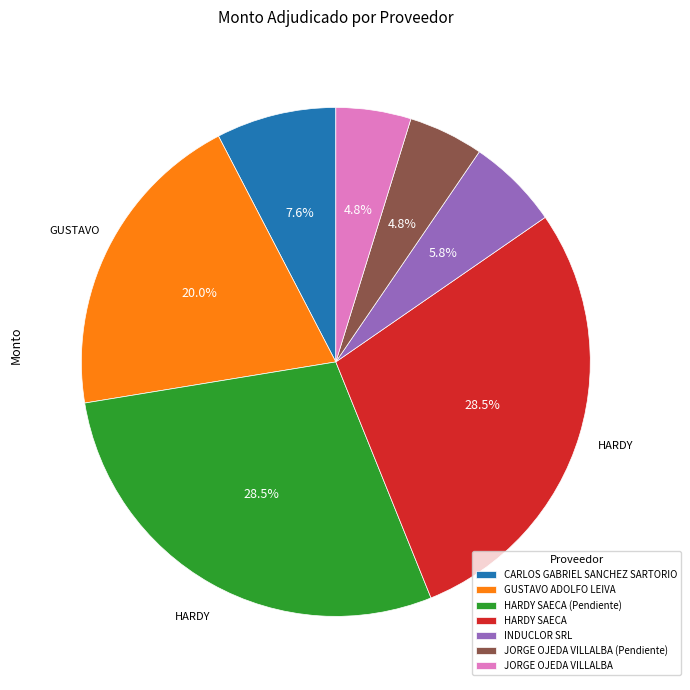

To the nearest percent, what is the average slice percentage?

14%